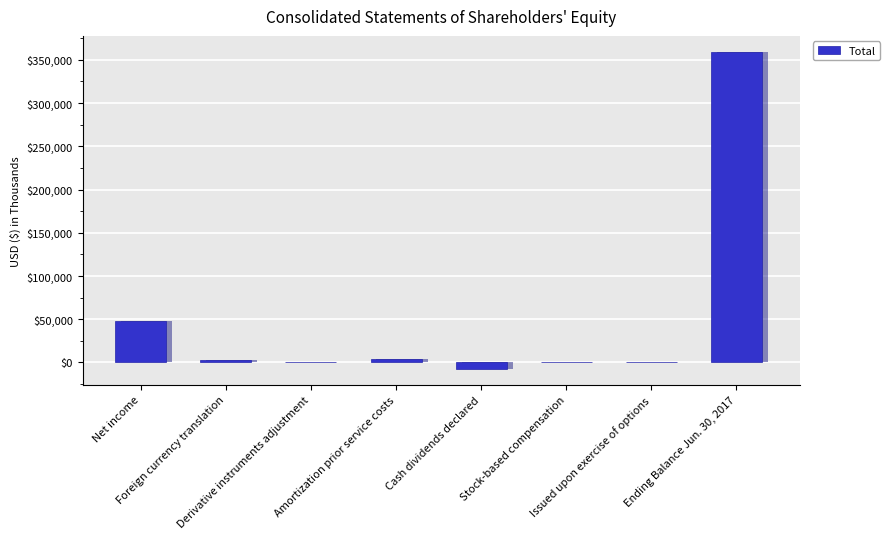

Which category has the lowest value across all series?

Cash dividends declared